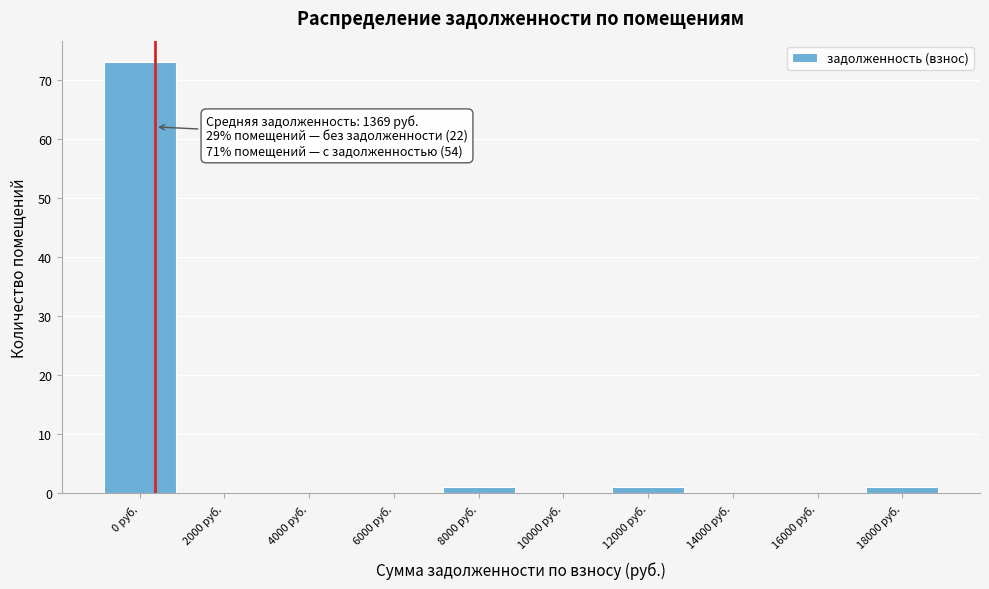

Reading left to right, what are all the values shown in this chart?

0 руб.=73	2000 руб.=0	4000 руб.=0	6000 руб.=0	8000 руб.=1	10000 руб.=0	12000 руб.=1	14000 руб.=0	16000 руб.=0	18000 руб.=1